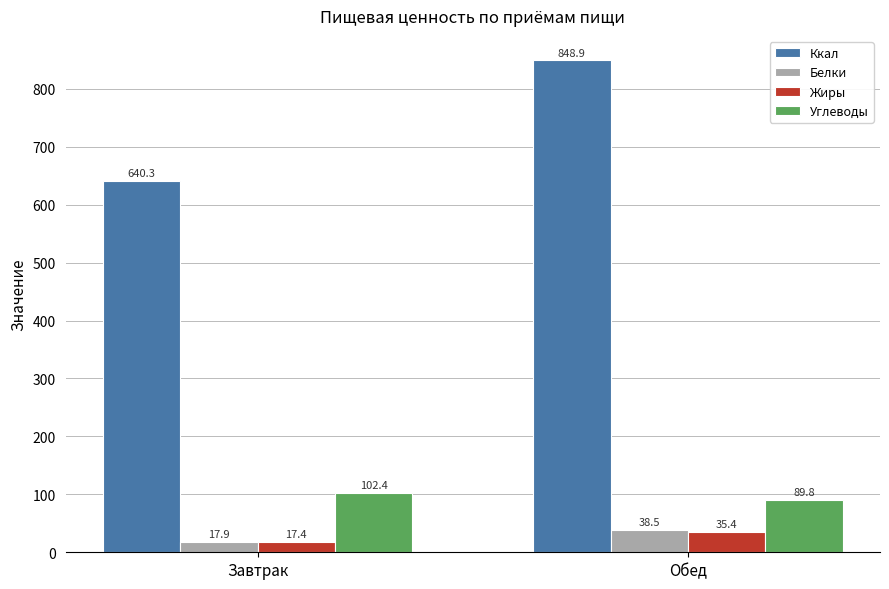

True or false: Белки has a value of 38.5 at Обед.

True